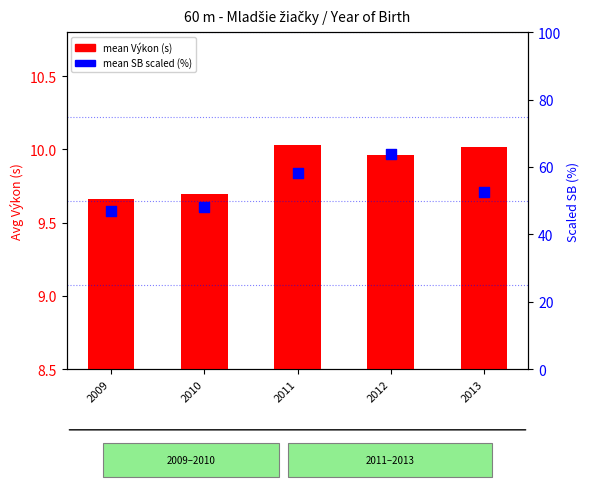

Which series reaches the minimum Y coordinate?

mean Výkon